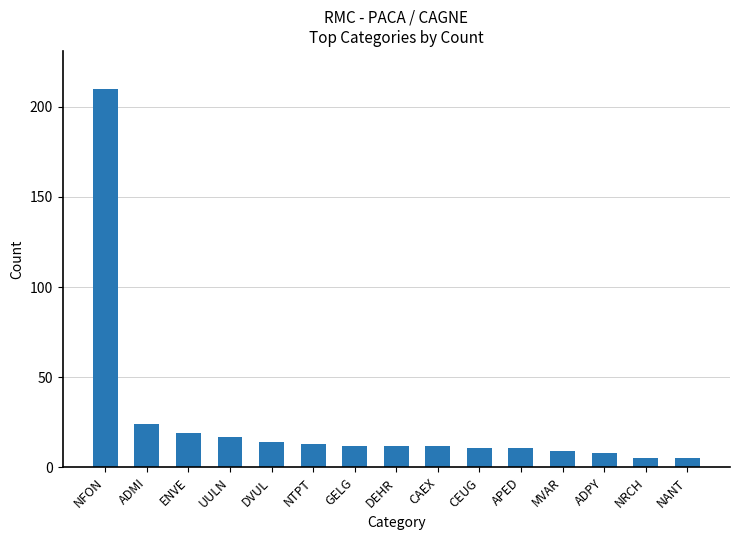

The chart shows a value of 8 at ADPY. True or false?

True